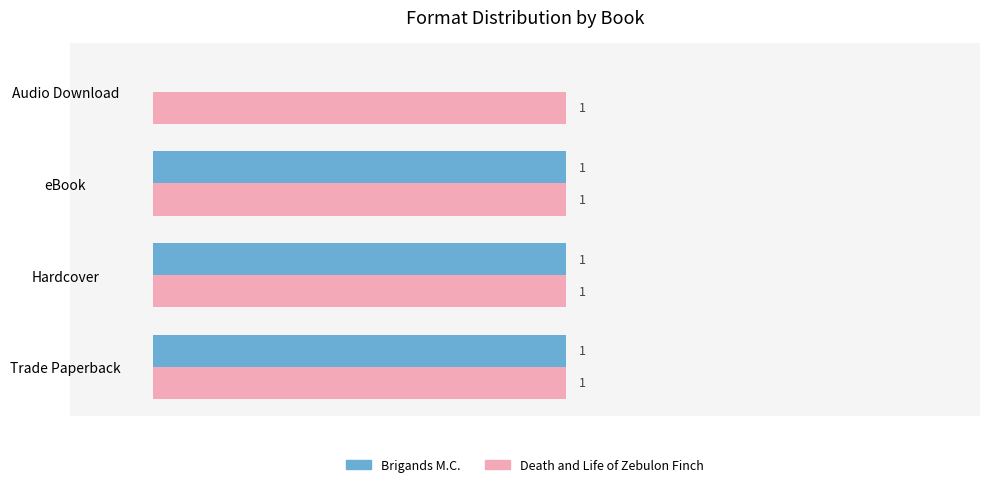

Where is Brigands M.C. nearest to the value 0?

Audio Download